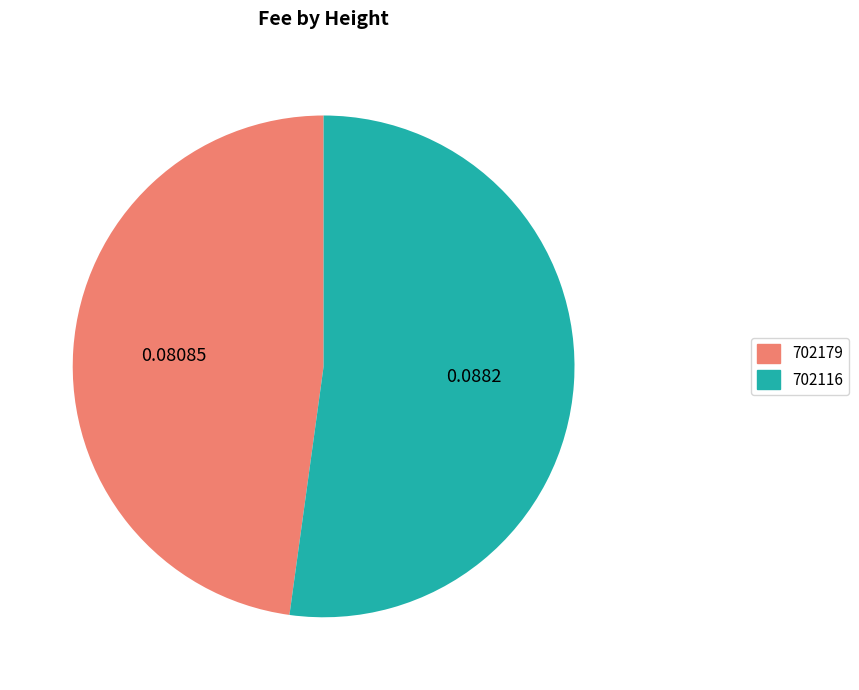

Rank the categories by value from highest to lowest.

702116, 702179